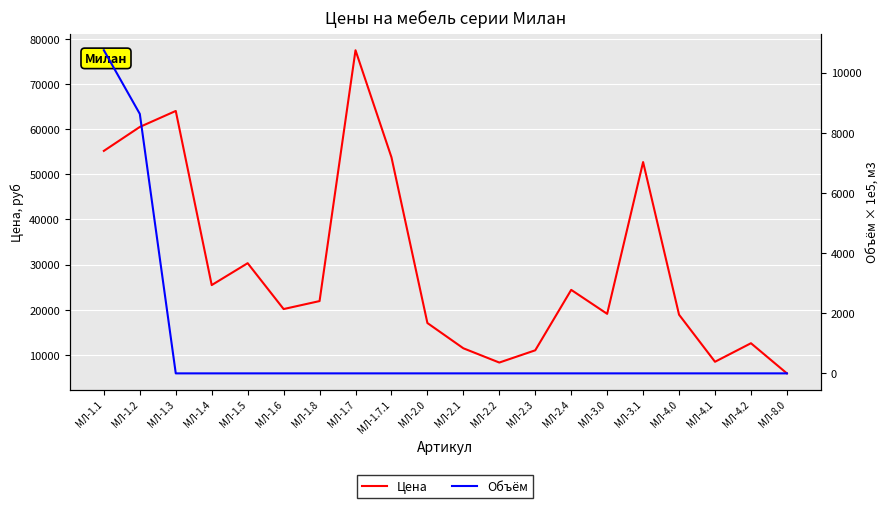

What is the difference between the second highest and minimum values in the Объём series?

8627.5